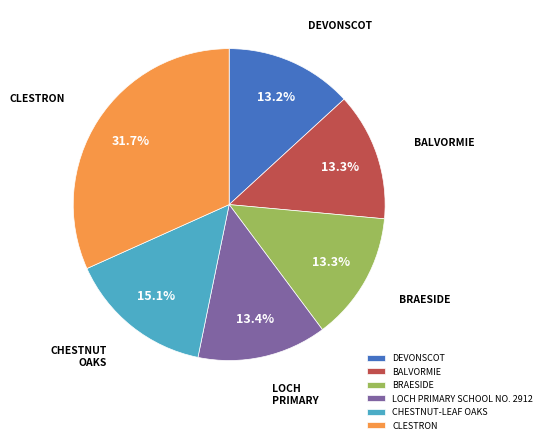

Count the number of slices in the pie.

6